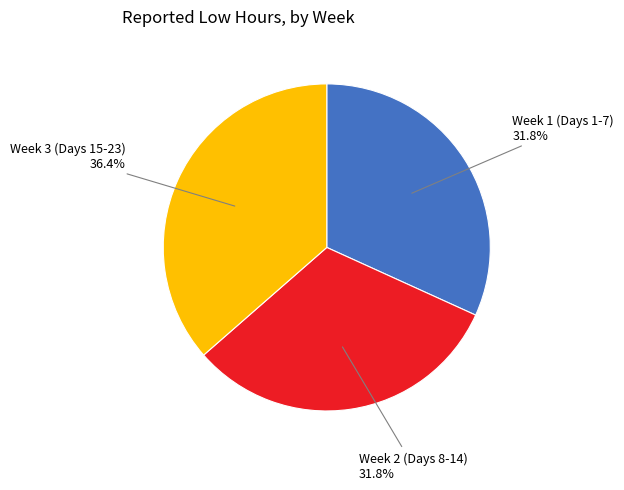

Does any single category account for the majority?

No